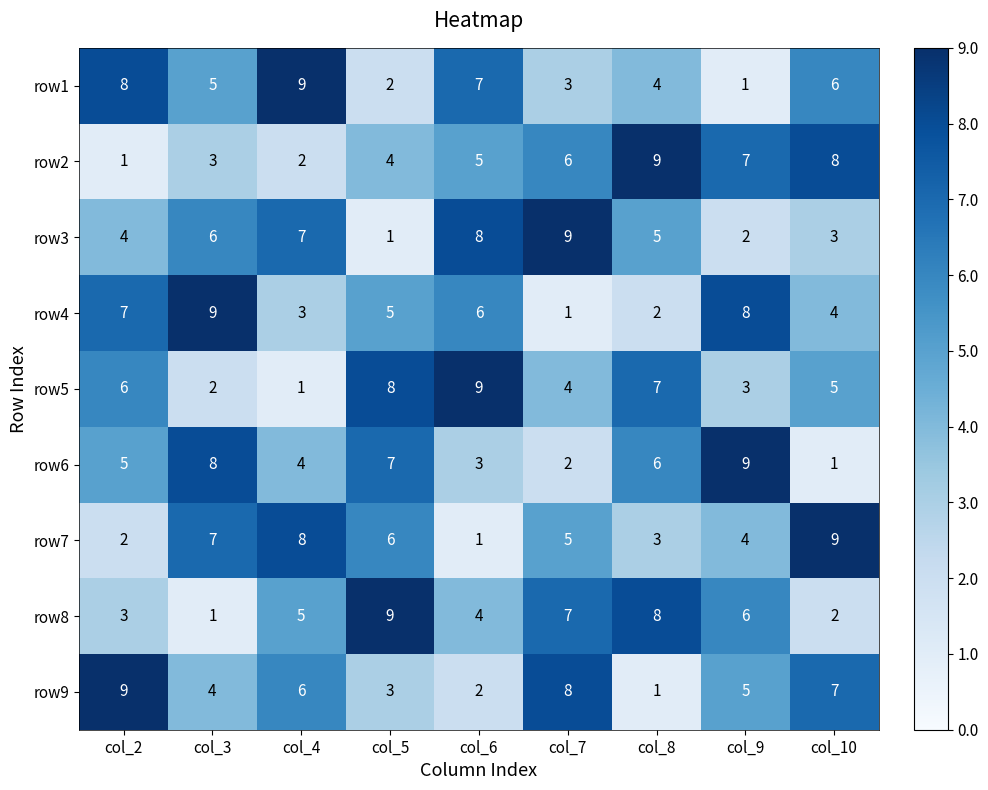

What is the spread (max minus min) of values at col_3?

8